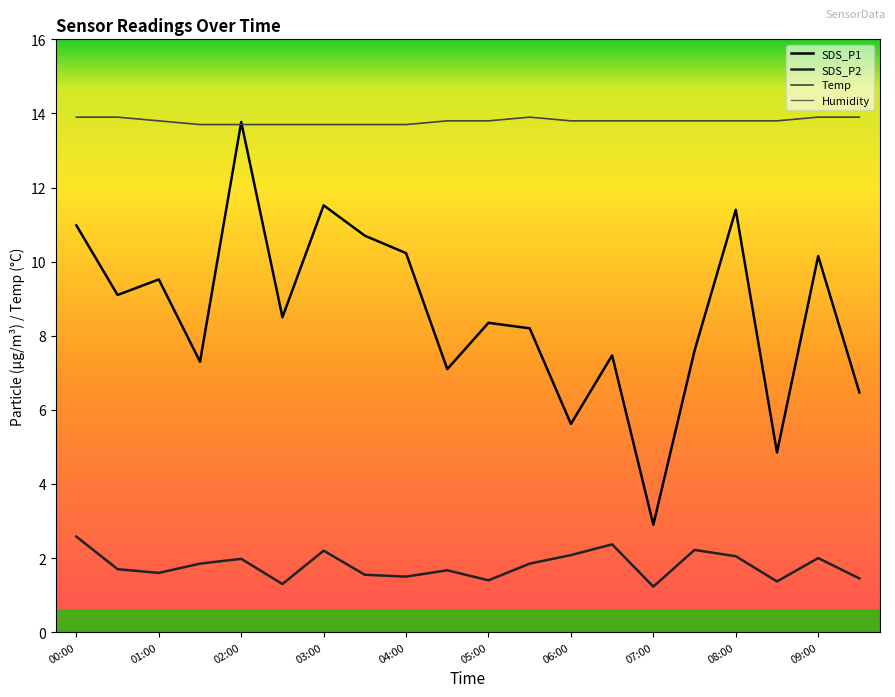

What is the value of the Temp point at the 19th from the left?

13.9